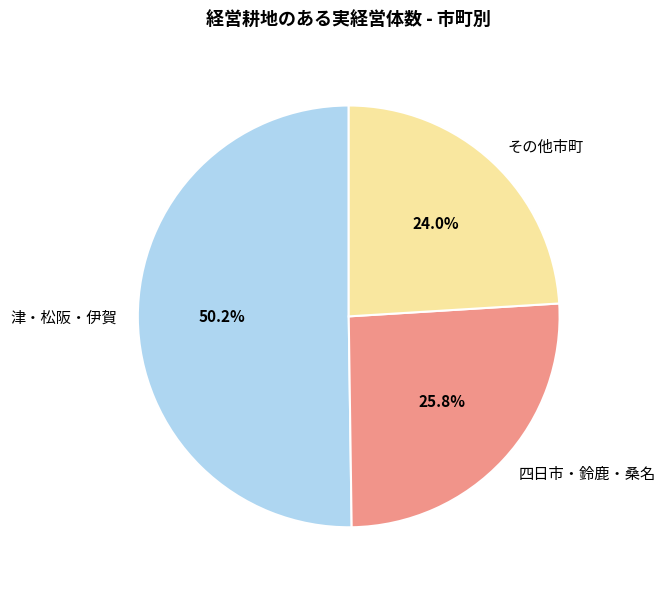

Which category accounts for the majority?

津・松阪・伊賀